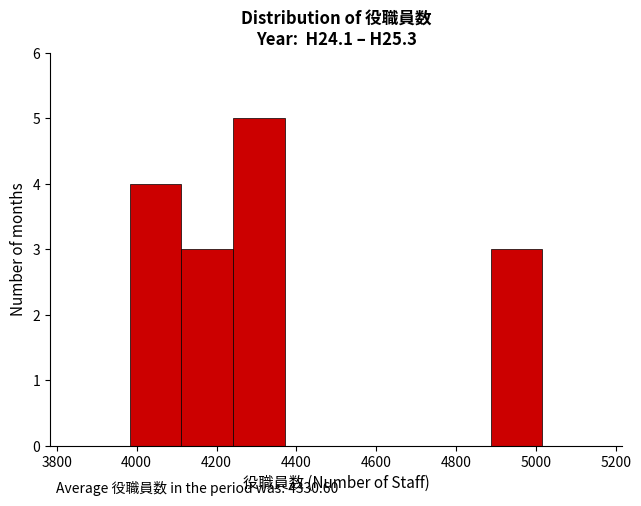

Which range on the x-axis has the tallest bar?

4240 to 4380